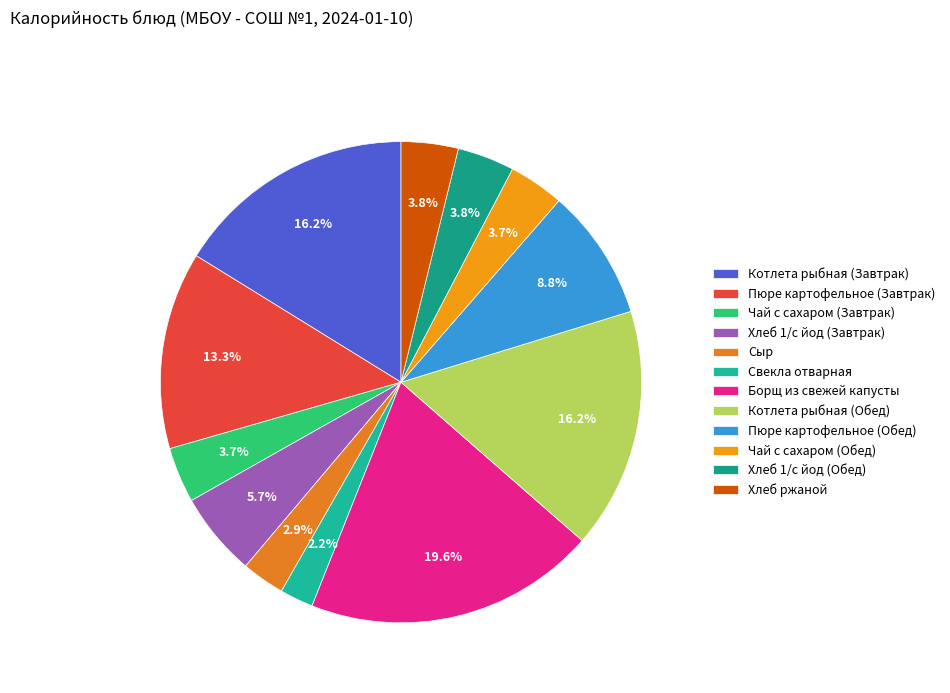

To the nearest percent, what is the difference between the Борщ из свежей капусты and Чай с сахаром (Завтрак) slice percentages?

16%